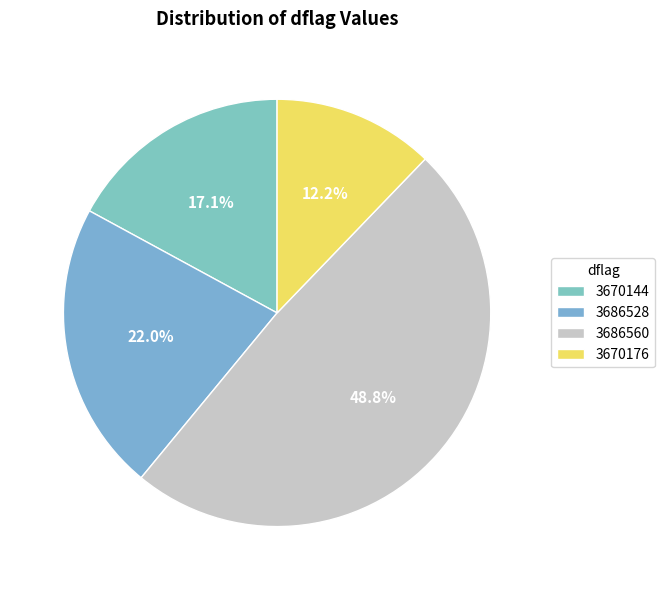

To the nearest percent, what portion does 3670176 represent?

12%